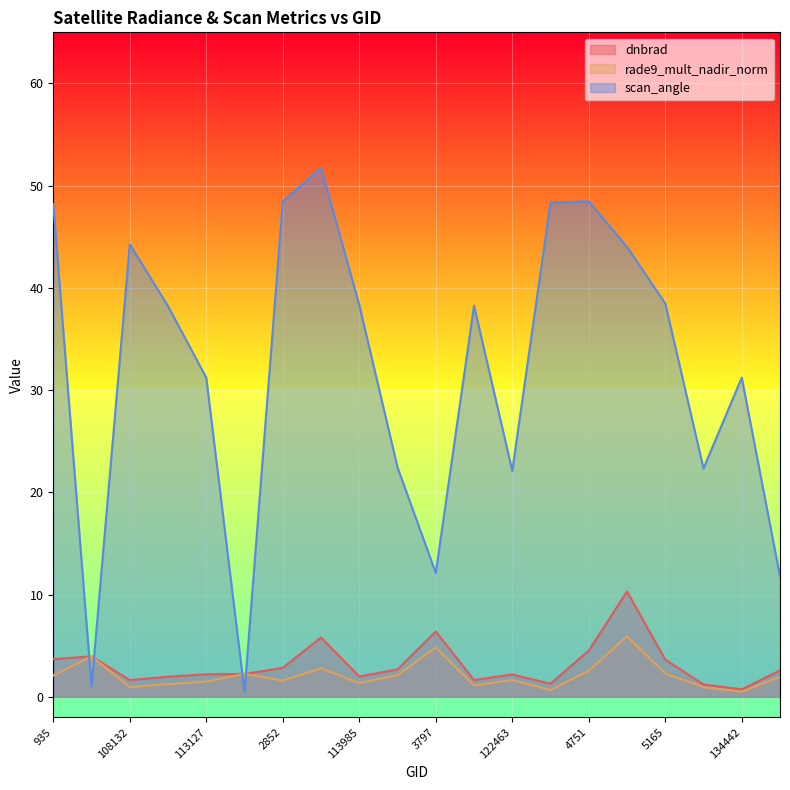

At which label is rade9_mult_nadir_norm closest to 3?

113817